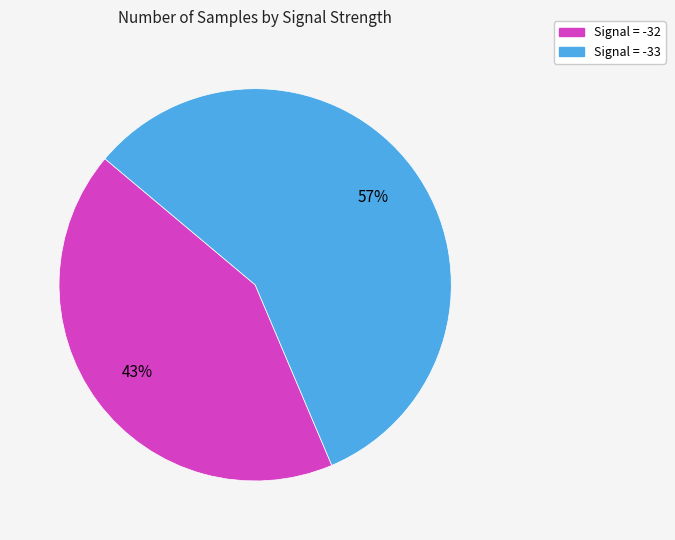

Is there any slice that represents more than half of the pie?

Yes